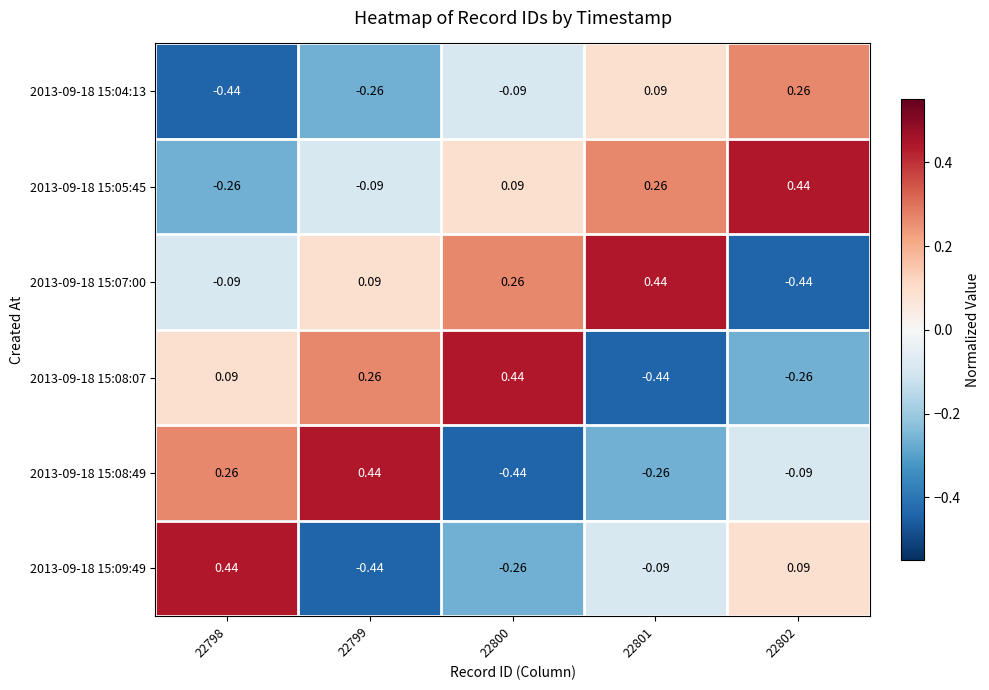

At which category is the sum across all series the highest?

22798